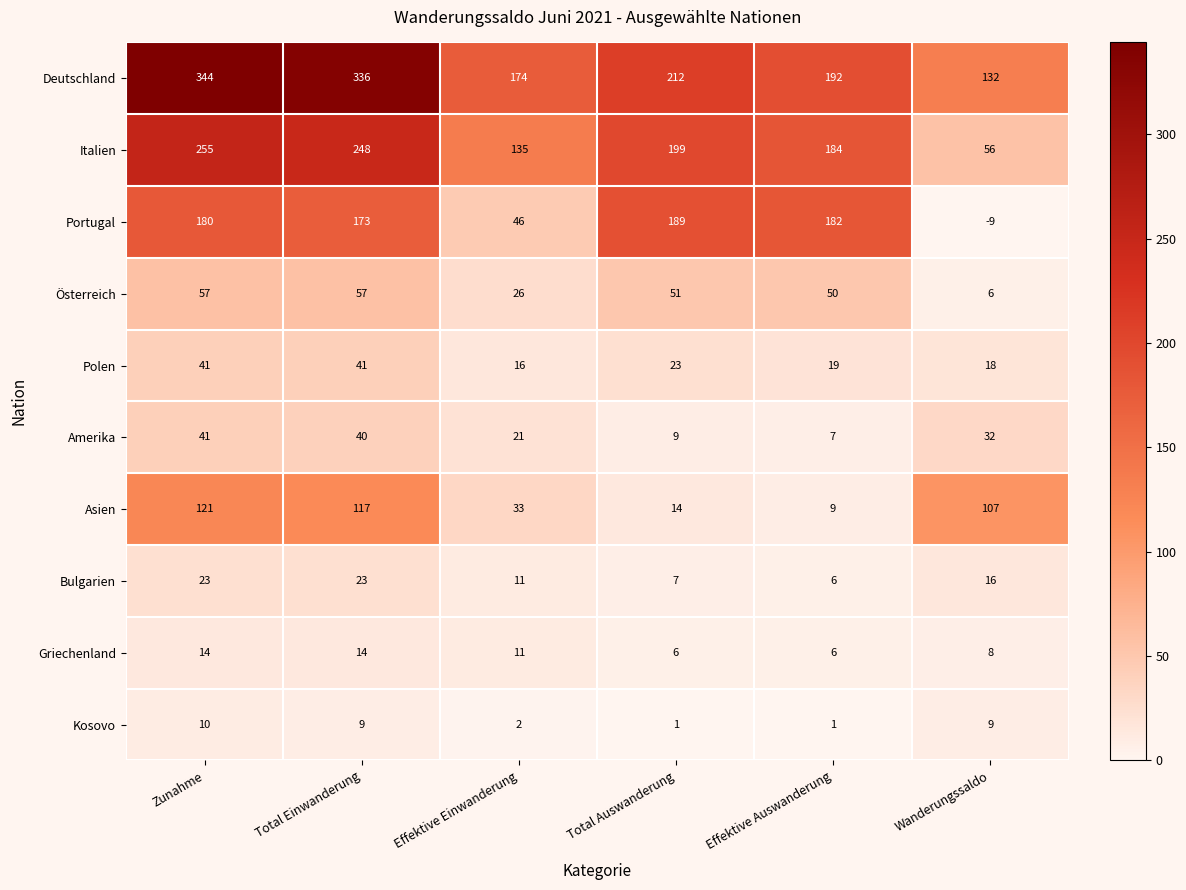

Is it true that Griechenland equals 6 at Total Auswanderung?

True